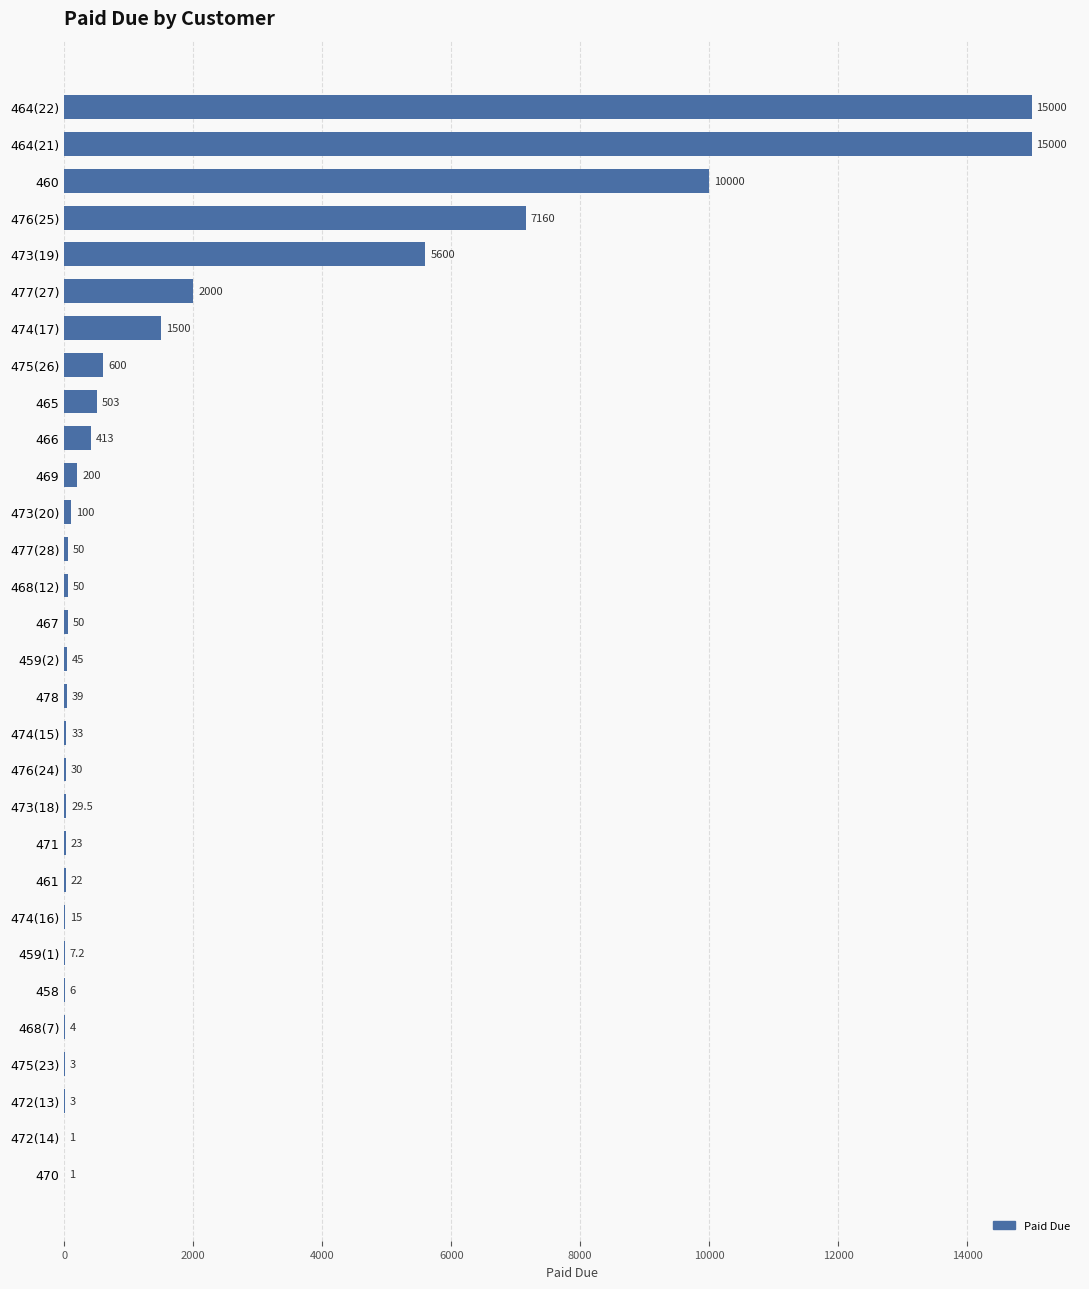

How many series are shown in this chart?

1